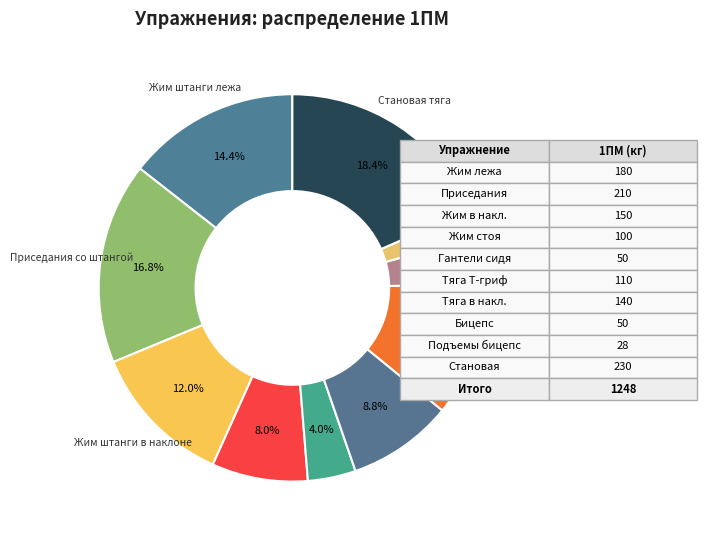

What is the largest slice in the pie chart?

Становая тяга